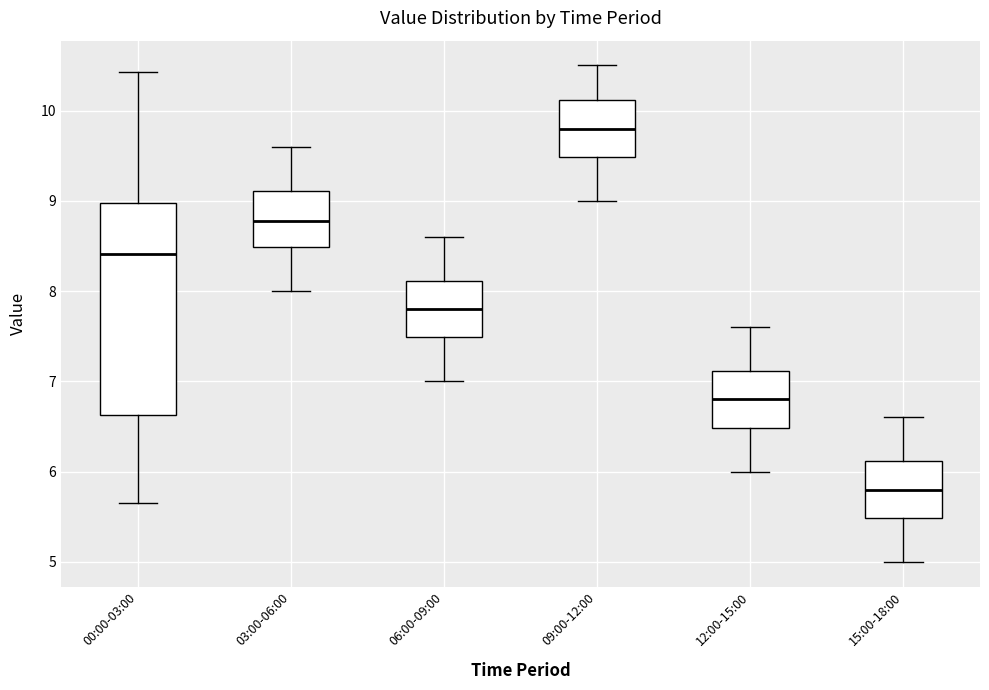

Which box's median line is the lowest?

15:00-18:00